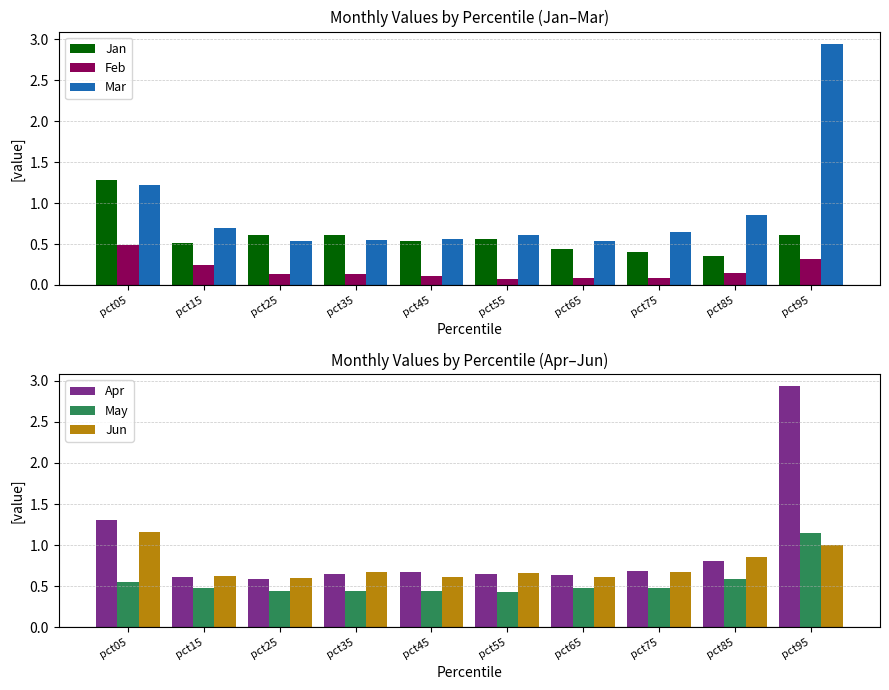

The value of May at pct45 is 0.4. True or false?

True